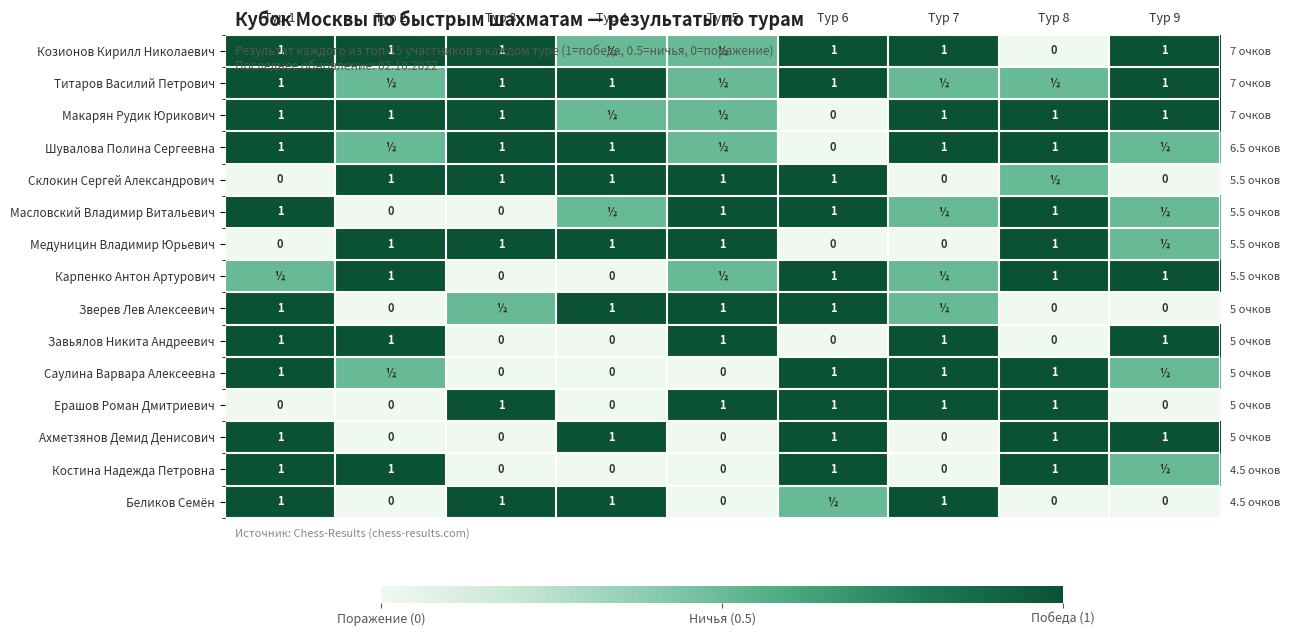

List the labels in order of Костина Надежда Петровна value, smallest first.

Тур 3, Тур 4, Тур 5, Тур 7, Тур 9, Тур 1, Тур 2, Тур 6, Тур 8